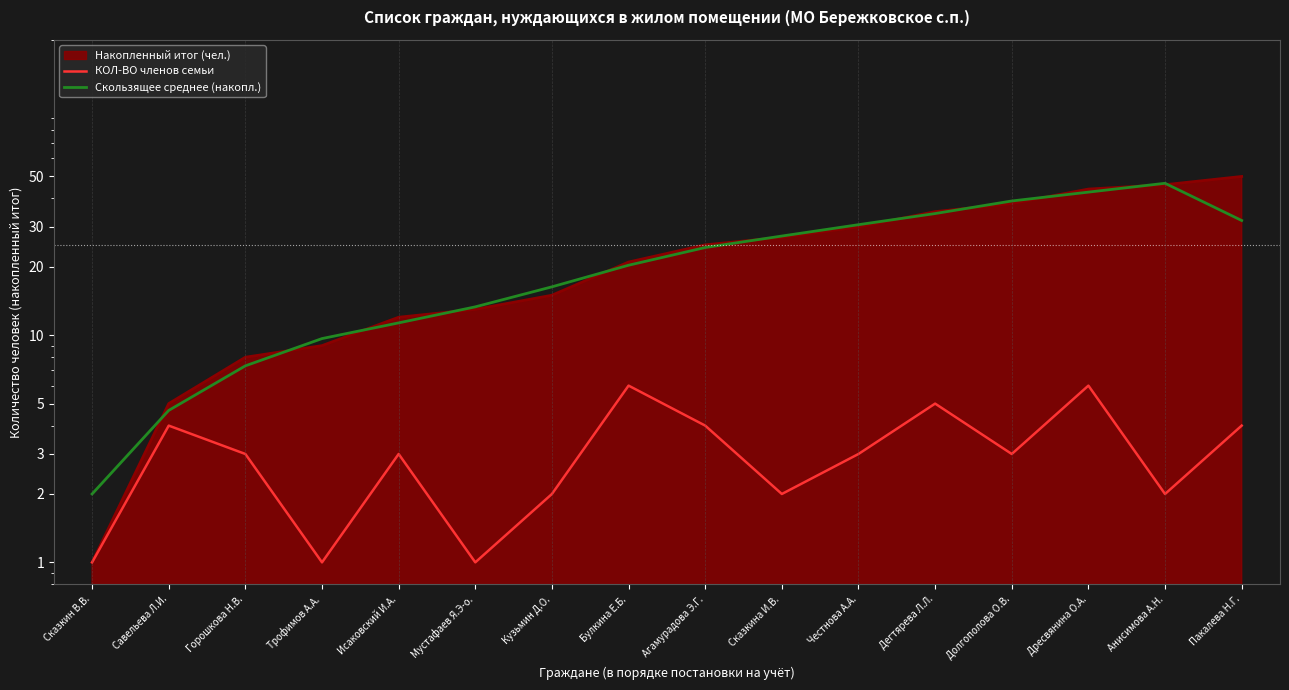

The Скользящее среднее (накопл.) series shows 55.6 at Долгополова О.В.. True or false?

False